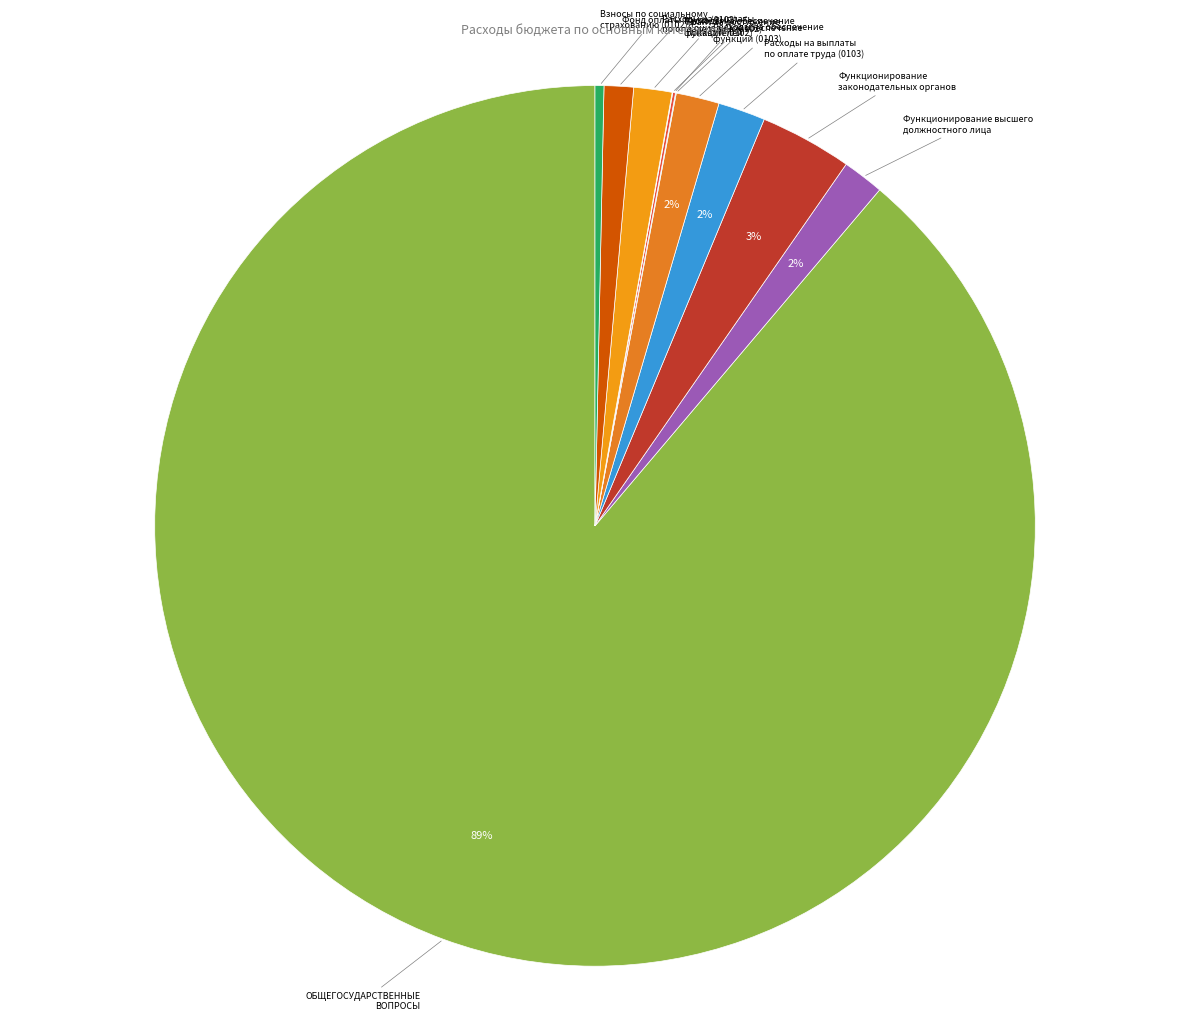

Count the number of slices in the pie.

11